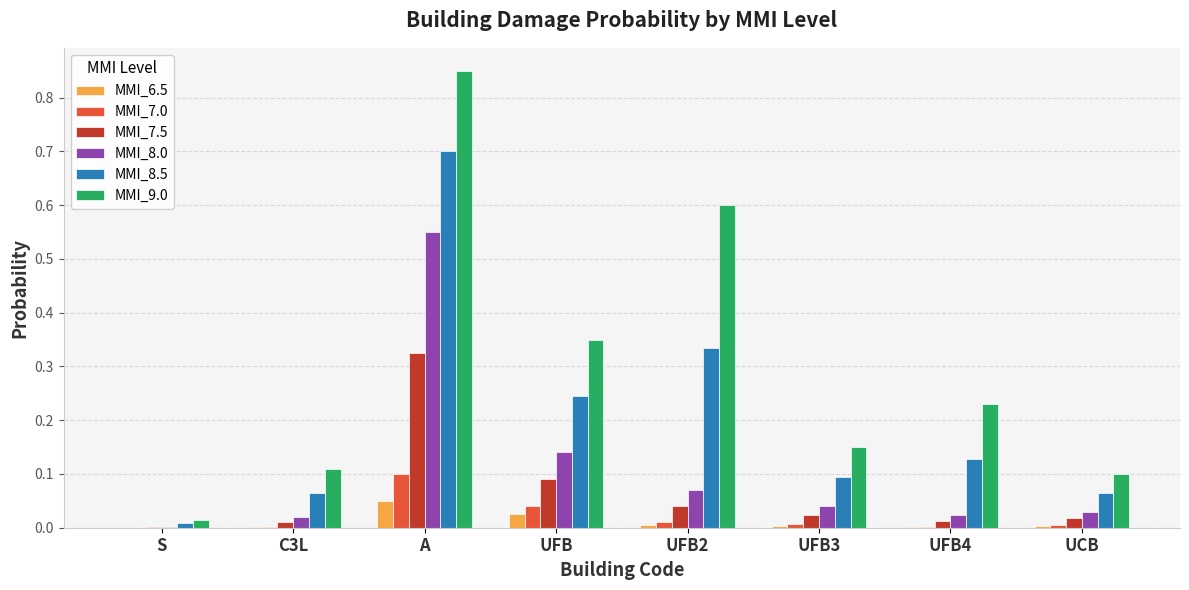

What is the sum of all MMI_9.0 values?

2.4